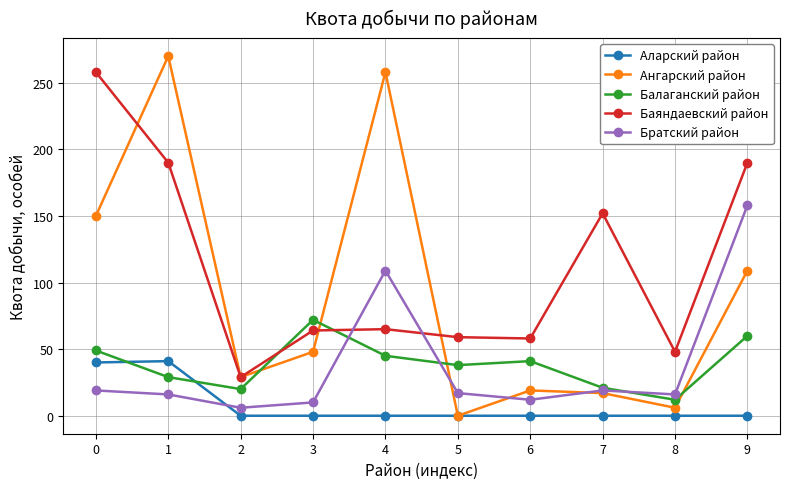

What is the maximum value for Балаганский район?

72